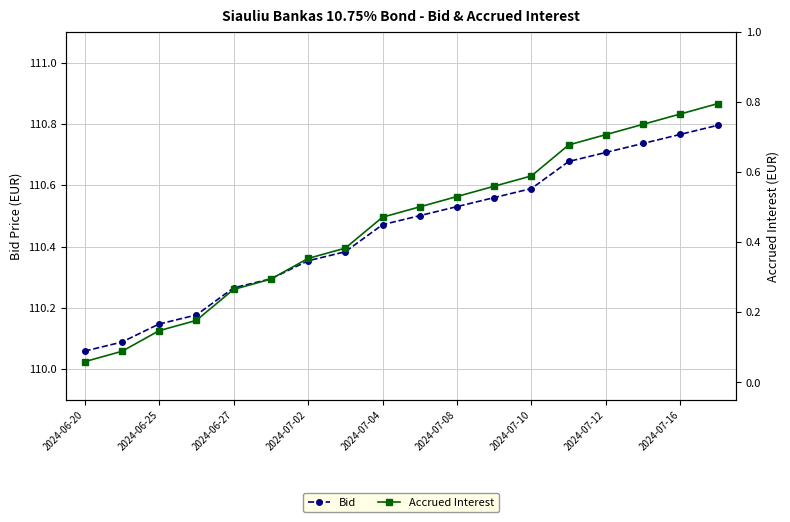

At which label is Bid closest to 110?

2024-06-20